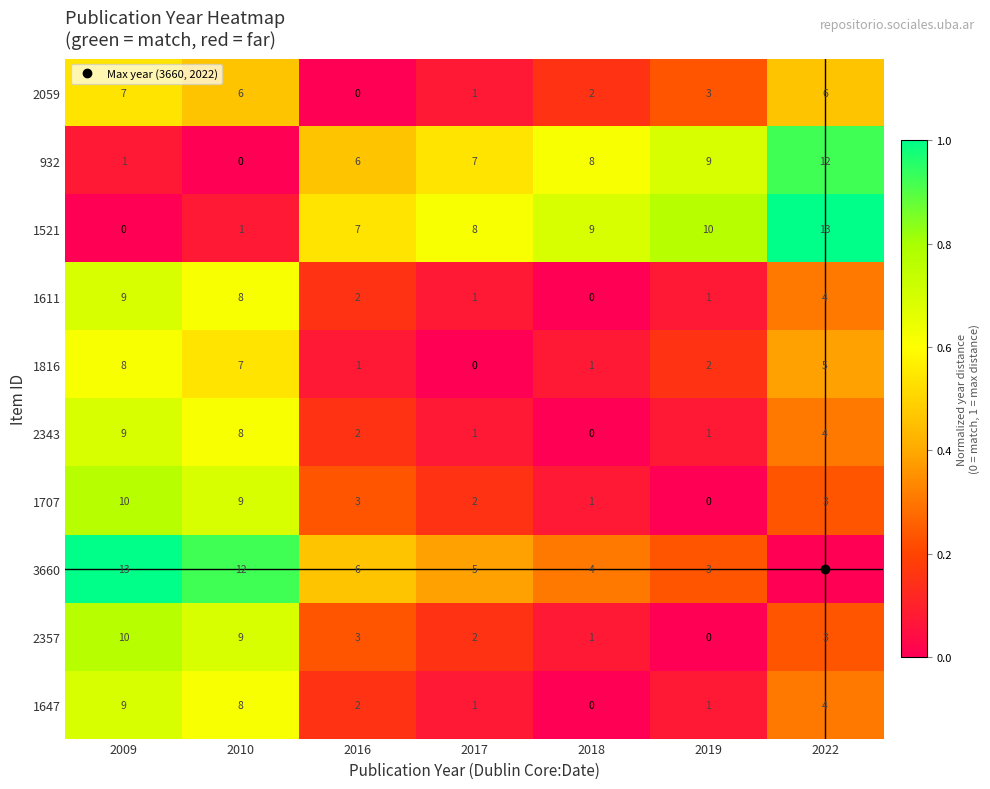

At which label does 2343 first exceed 2?

2009